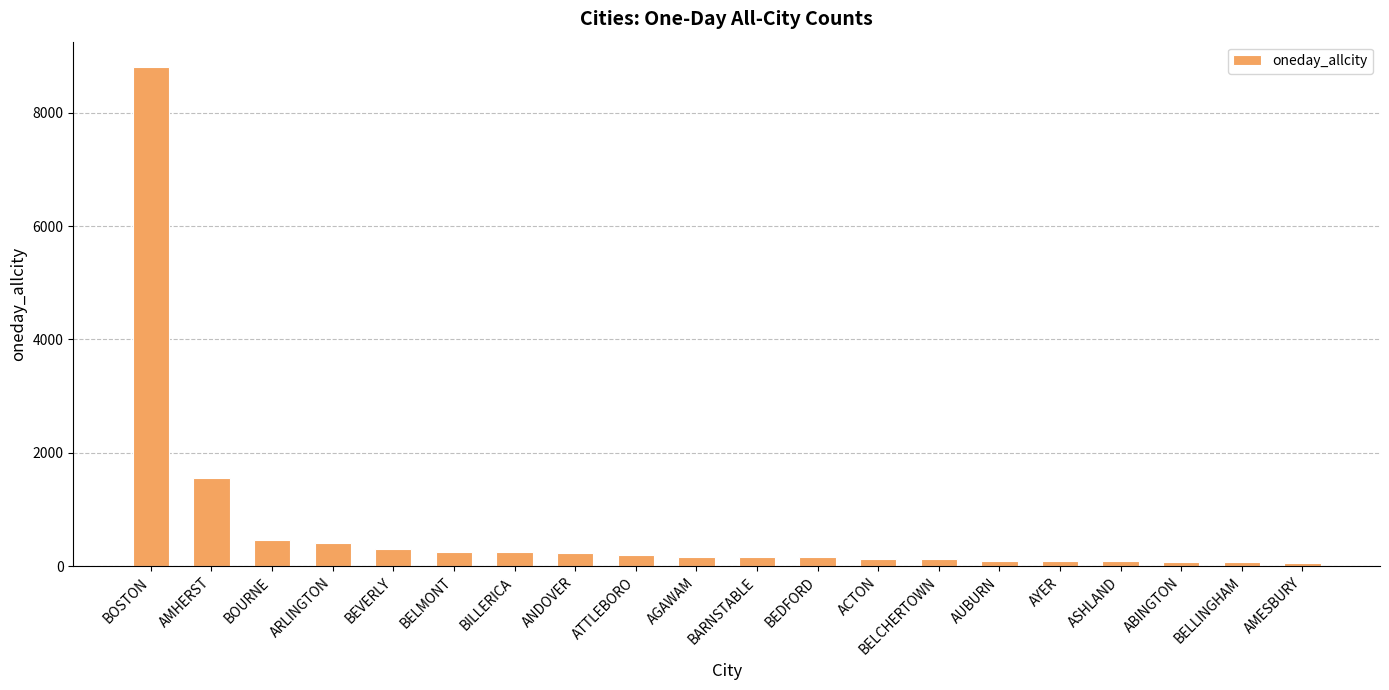

True or false: the data shows 254 at BELMONT.

True